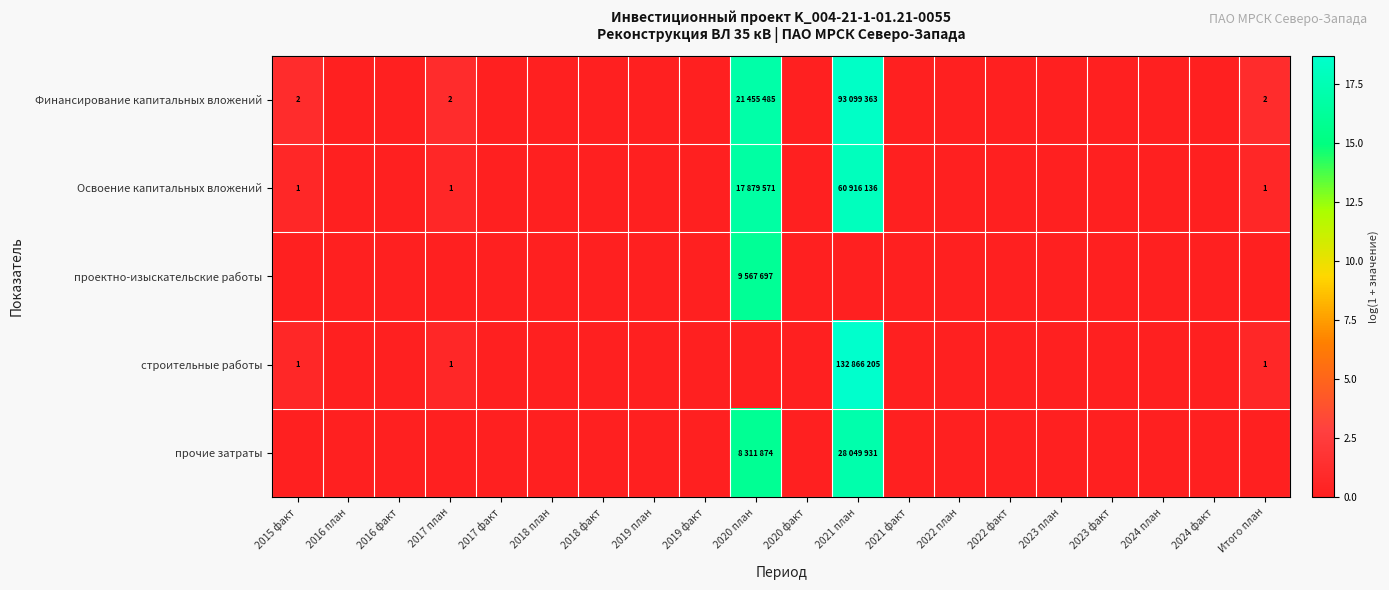

Is it true that Освоение капитальных вложений equals 0.0 at 2017 факт?

True